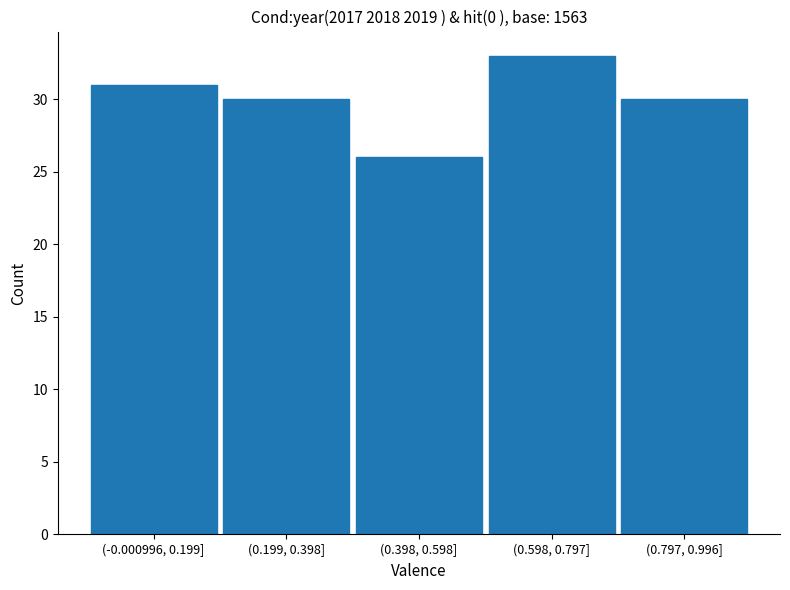

Reading right to left, list all the values displayed in this chart.

30	33	26	30	31